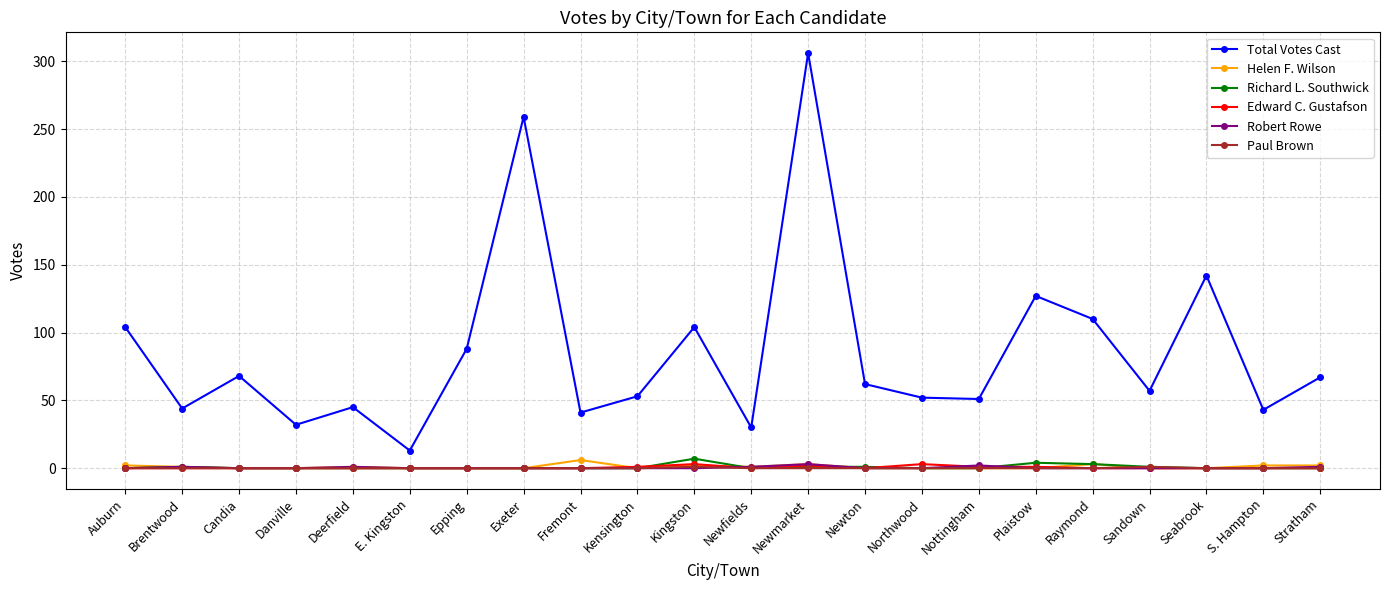

What is the spread (max minus min) of values at Kingston?

104